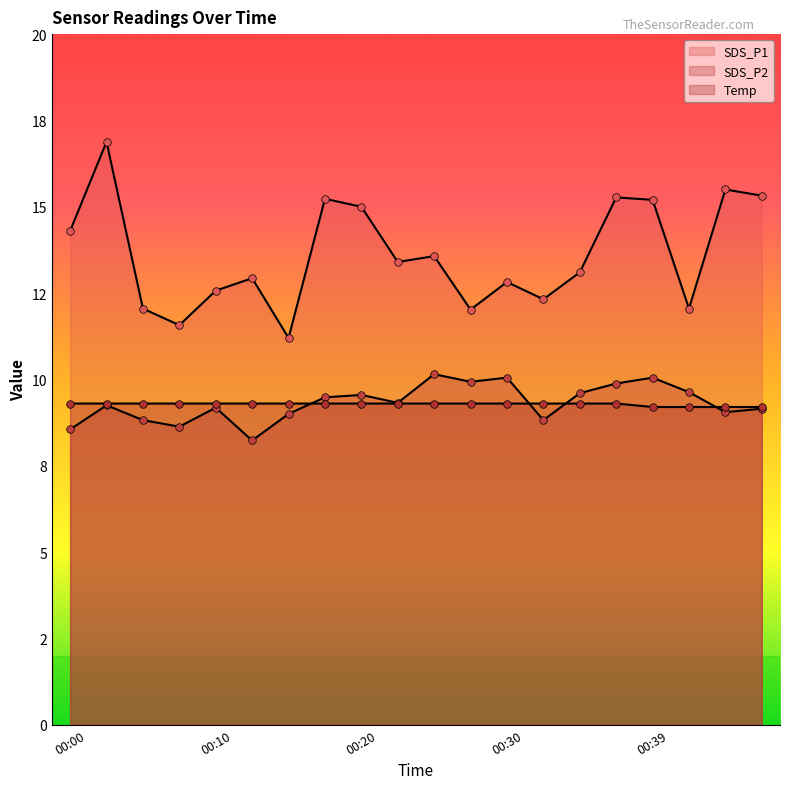

What are all the series names shown in the legend?

SDS_P1, SDS_P2, Temp